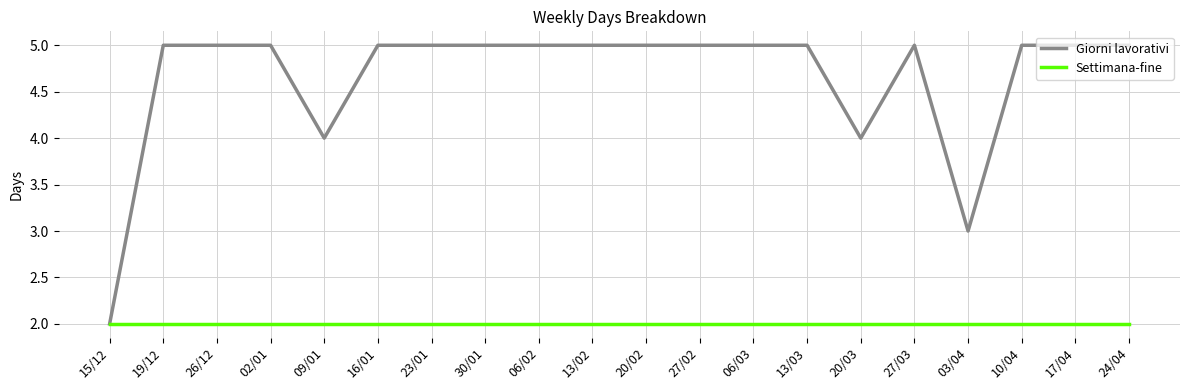

Which series has the largest range (max minus min)?

Giorni lavorativi